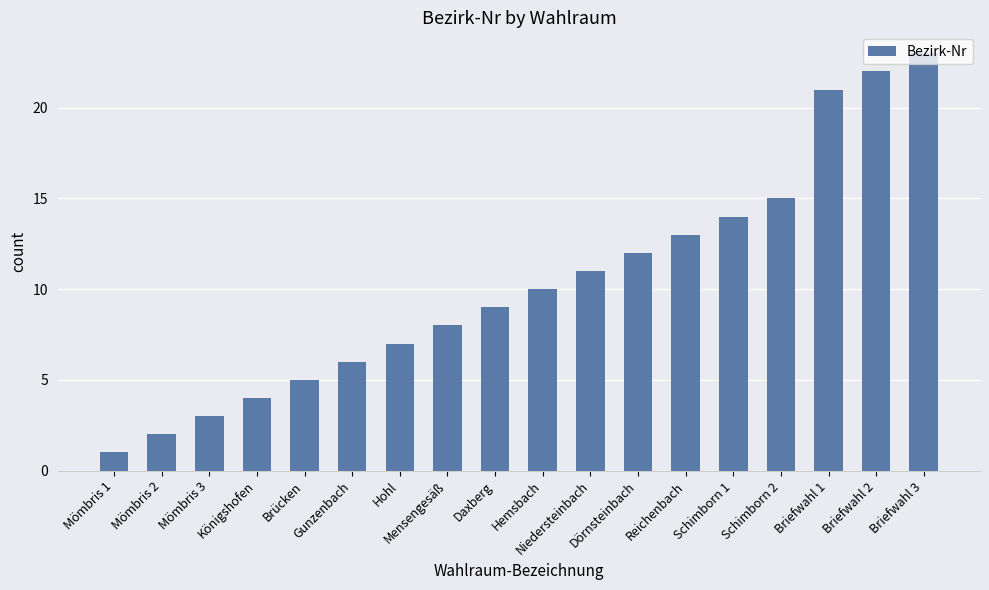

What is the label of the 16th bar from the left?

Briefwahl 1